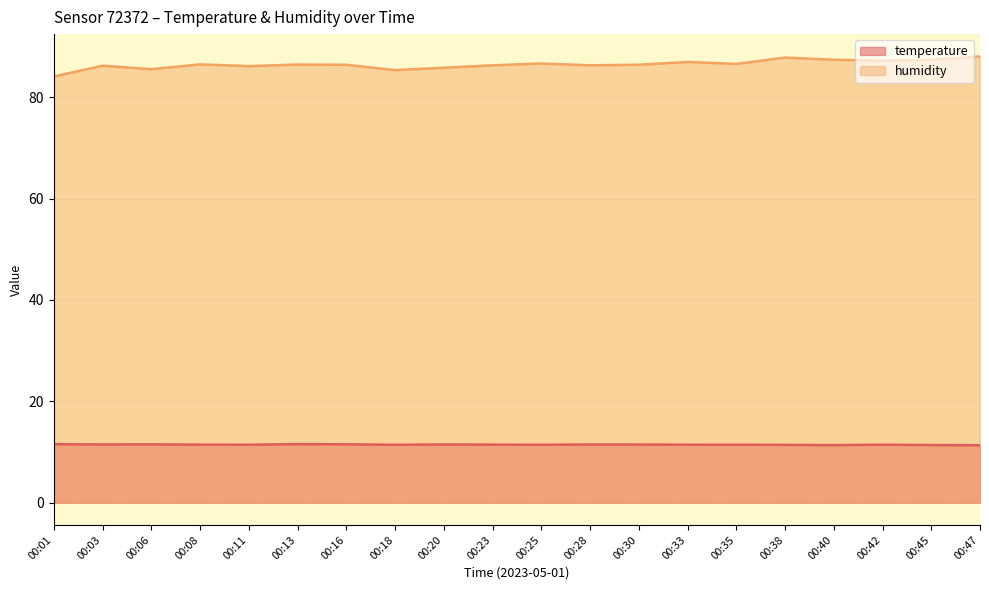

True or false: temperature and humidity intersect in this chart.

False